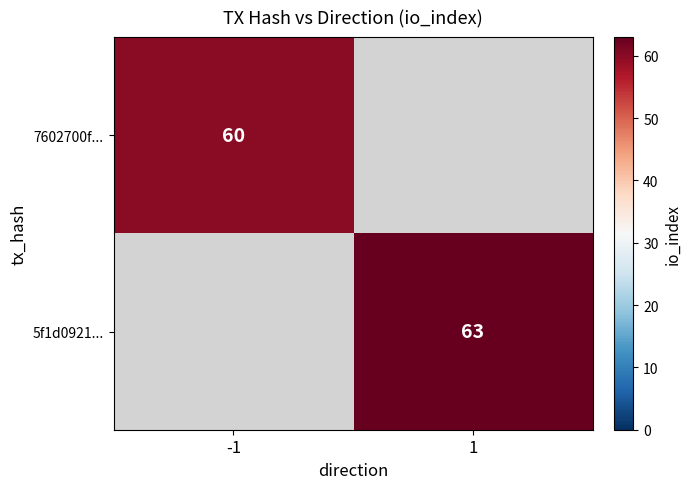

The value of 7602700f... at -1 is 60. True or false?

True